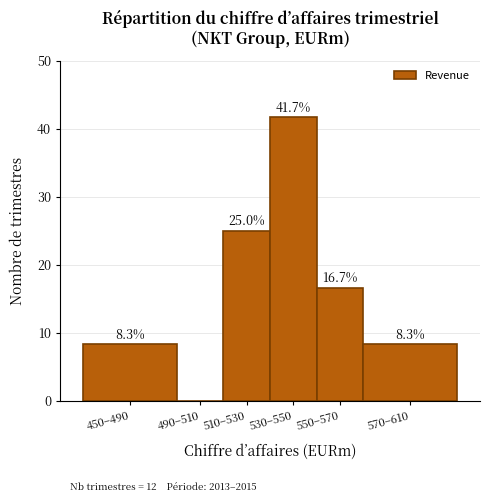

Between 570–610 and 490–510, which is larger?

570–610